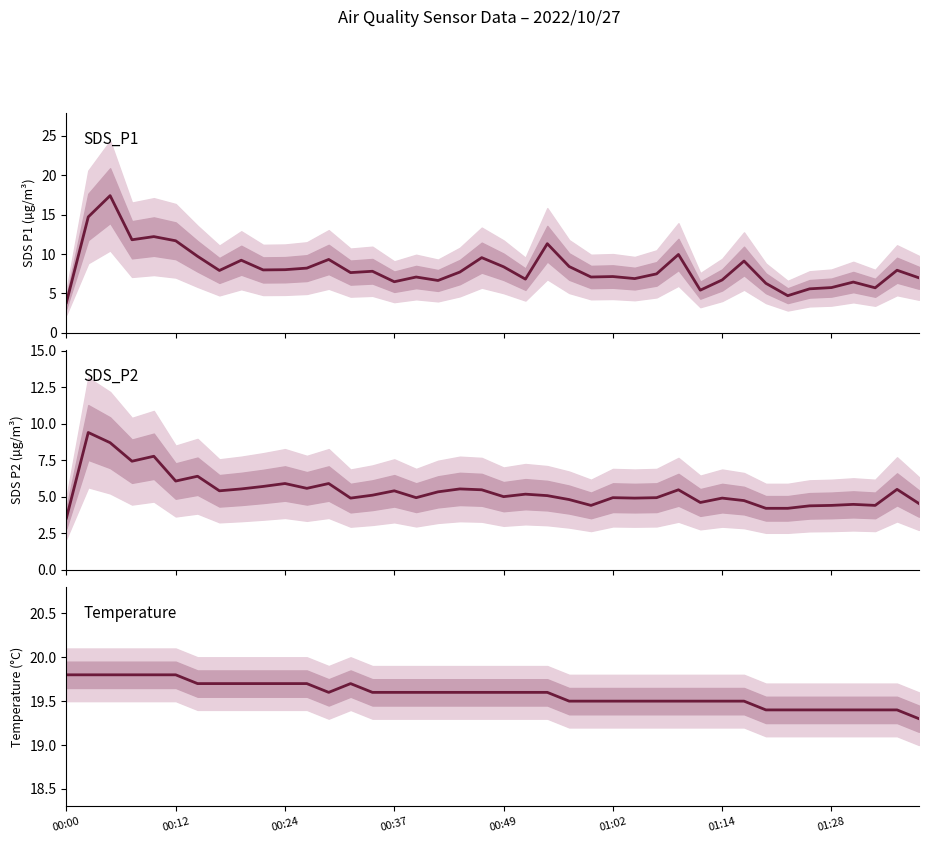

Rank the series by their maximum value, from lowest to highest.

SDS_P2, SDS_P1, Temp (°C)